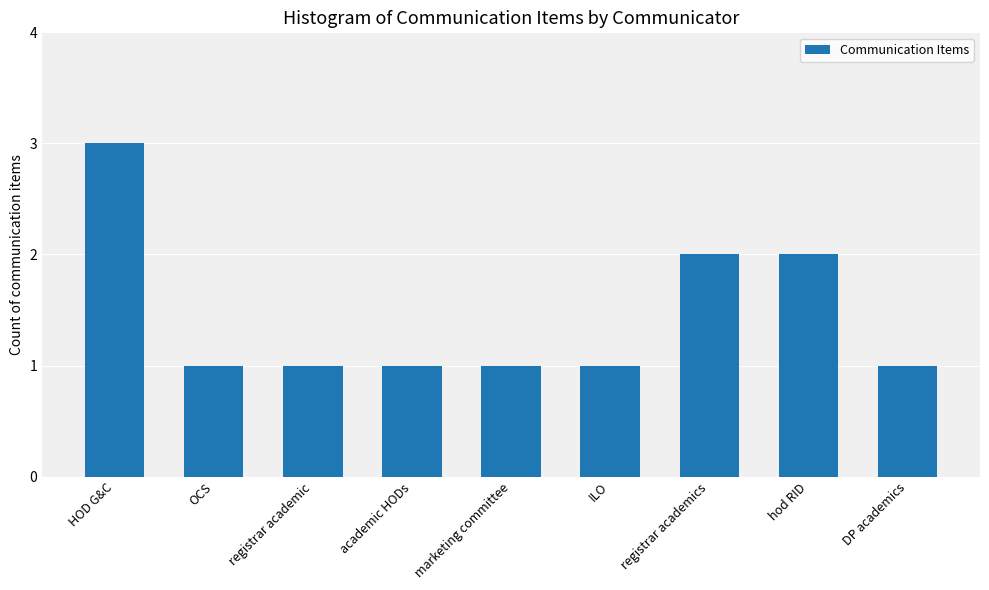

The value at registrar academic is 0. True or false?

False